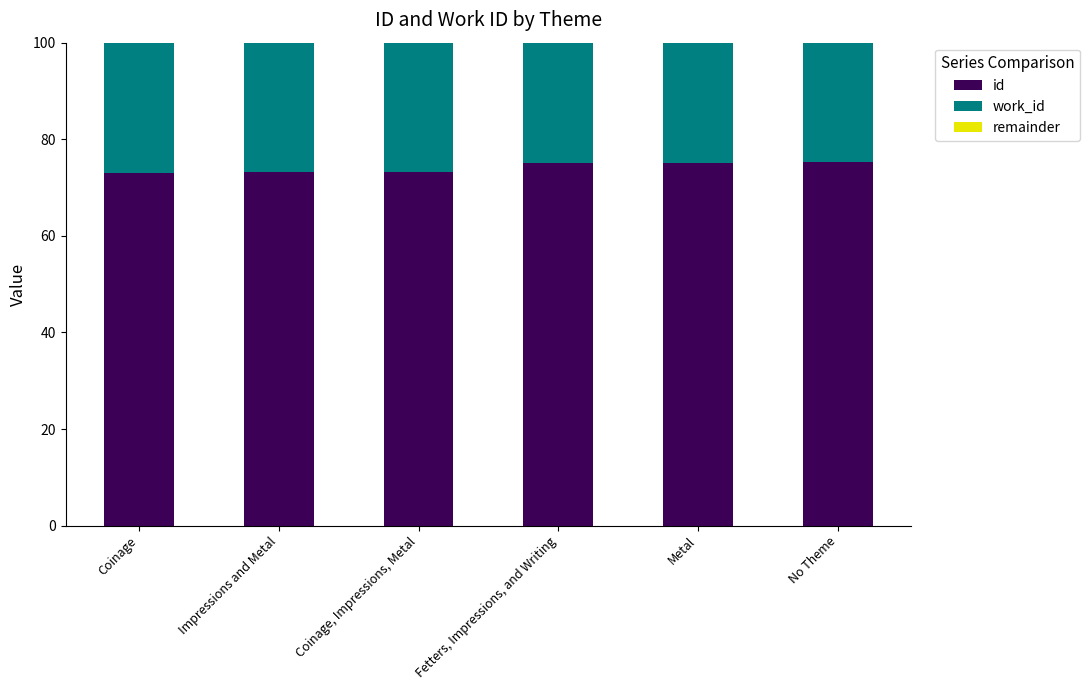

Count the number of categories in the chart.

6